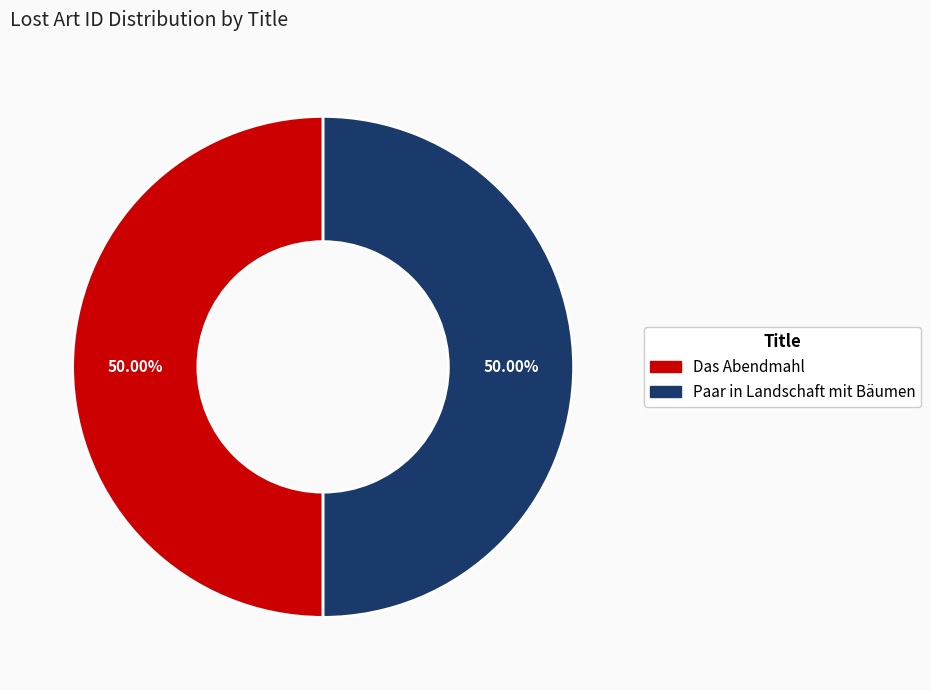

Approximately how many times larger is the value at Paar in Landschaft mit Bäumen compared to Das Abendmahl?

1.0